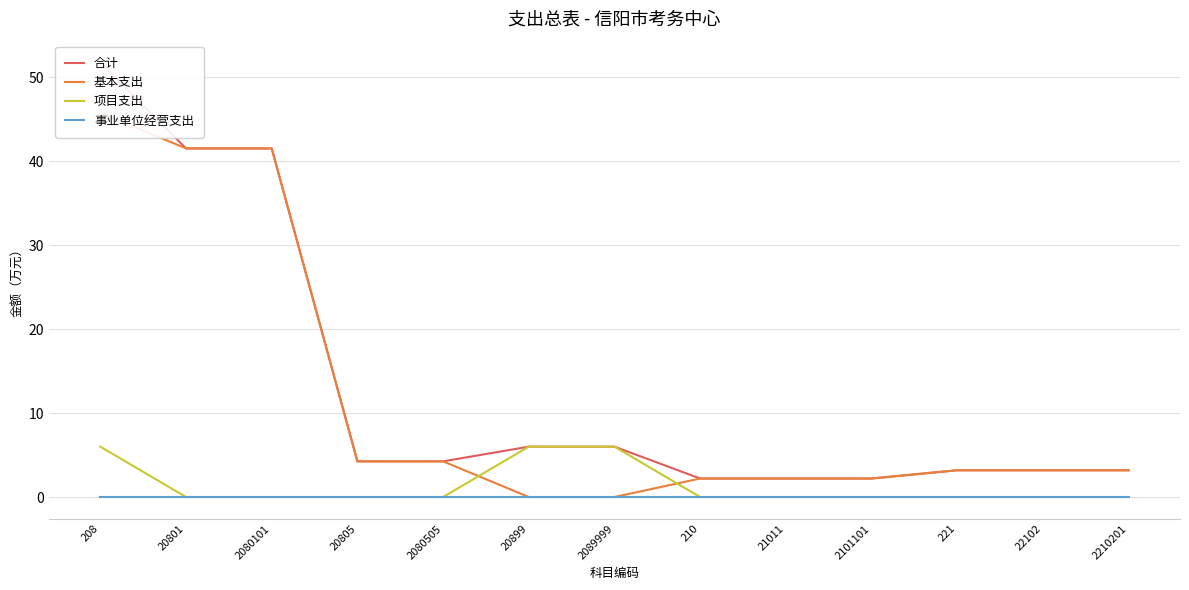

True or false: 基本支出 has a value of 3.2 at 22102.

True